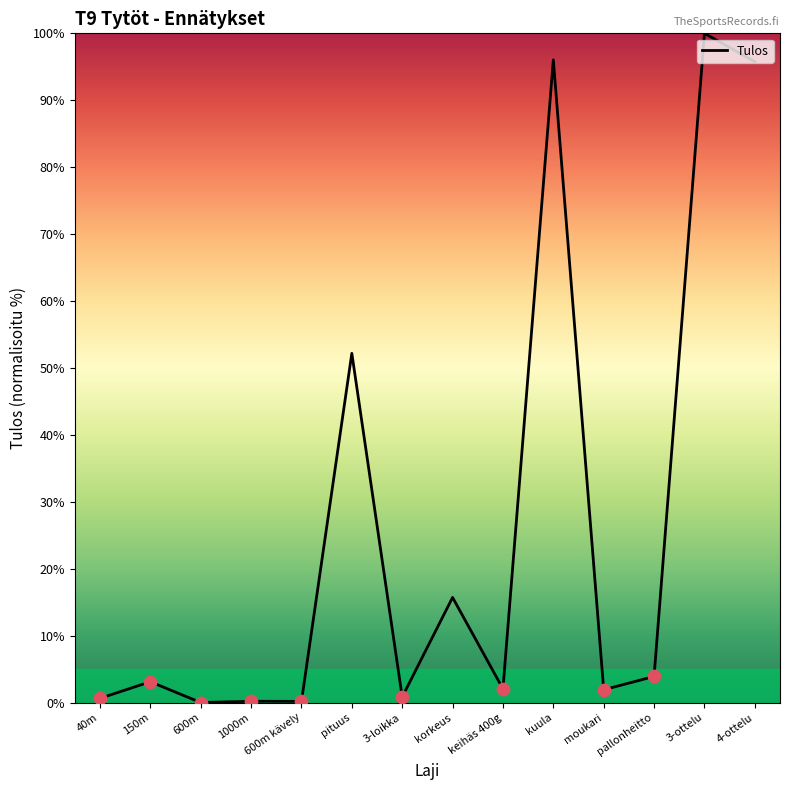

Between 600m and 150m, which is larger?

150m